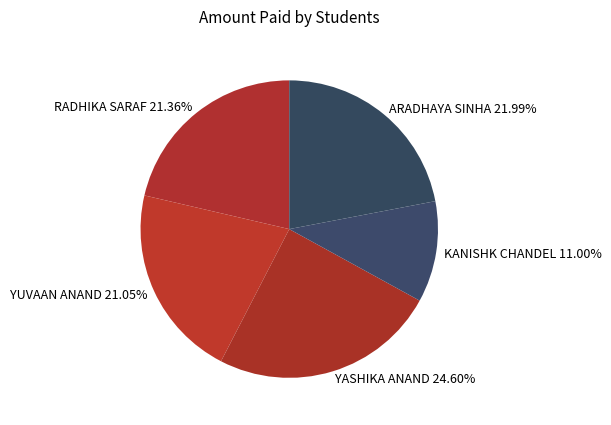

What is the largest slice in the pie chart?

YASHIKA ANAND